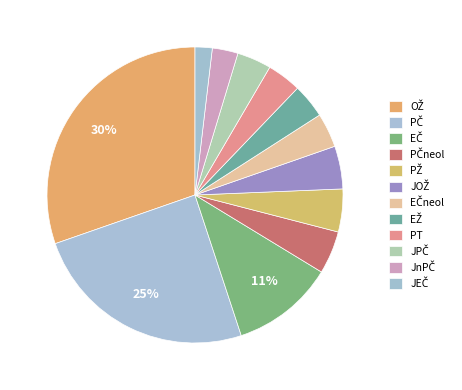

Is it true that JEČ is 2% of the pie?

True